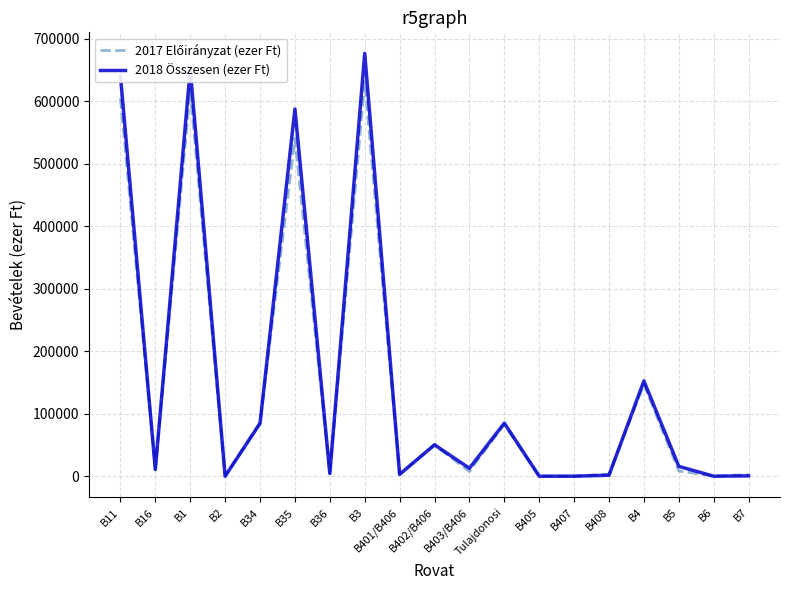

Which series has the widest spread of values?

2018 Összesen (ezer Ft)